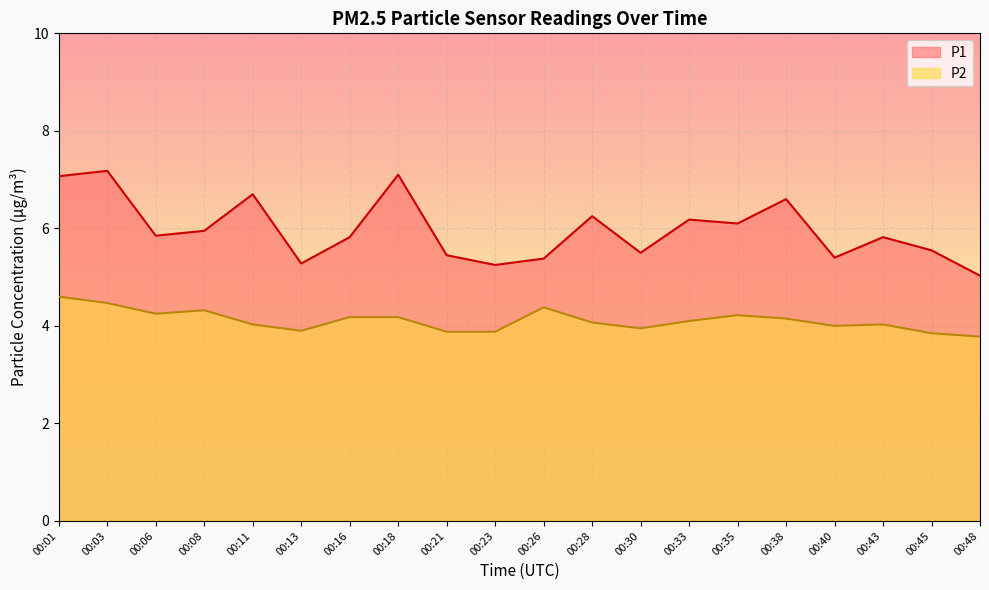

How many categories are shown in the chart?

20